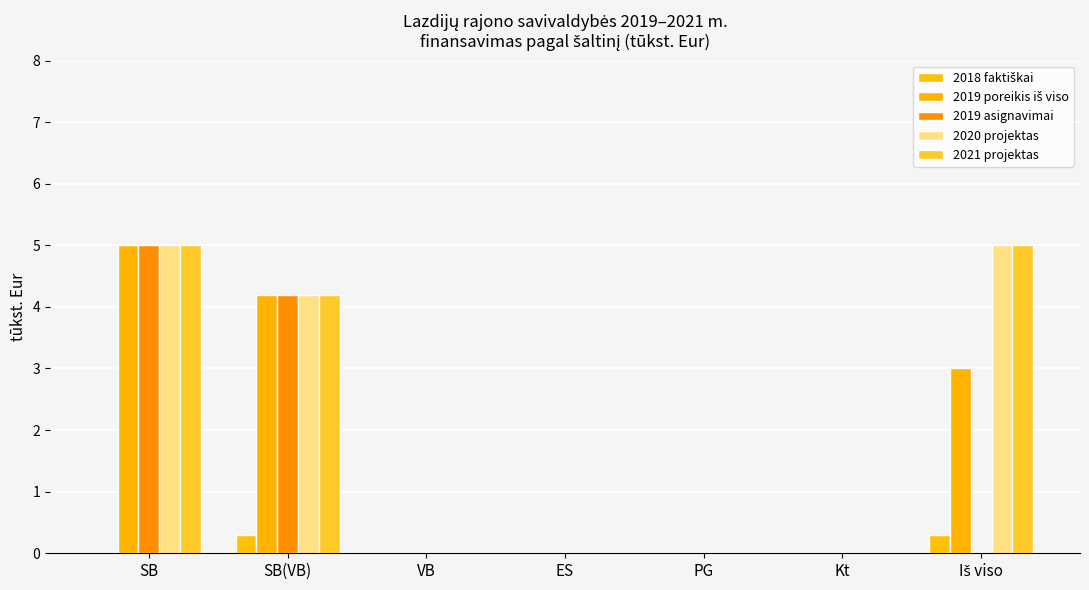

How many groups of bars are there?

7